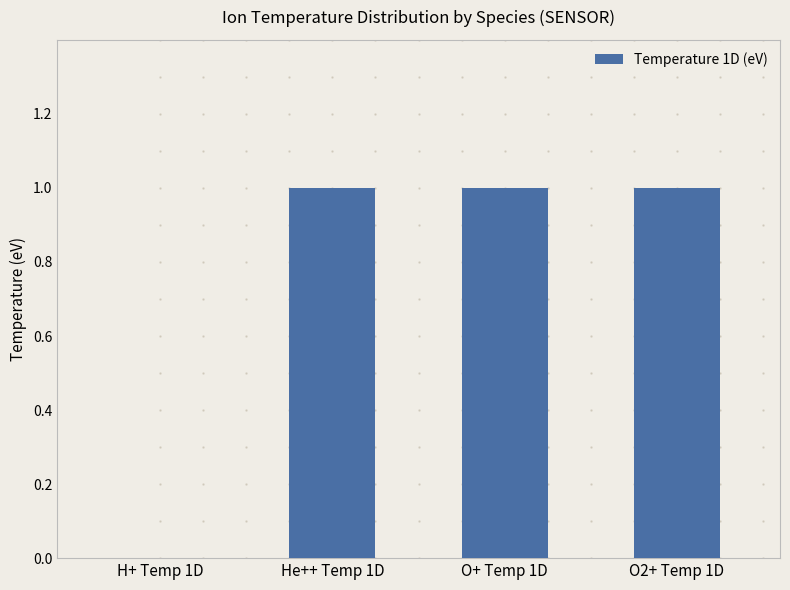

The value at H+ Temp 1D is 0. True or false?

True